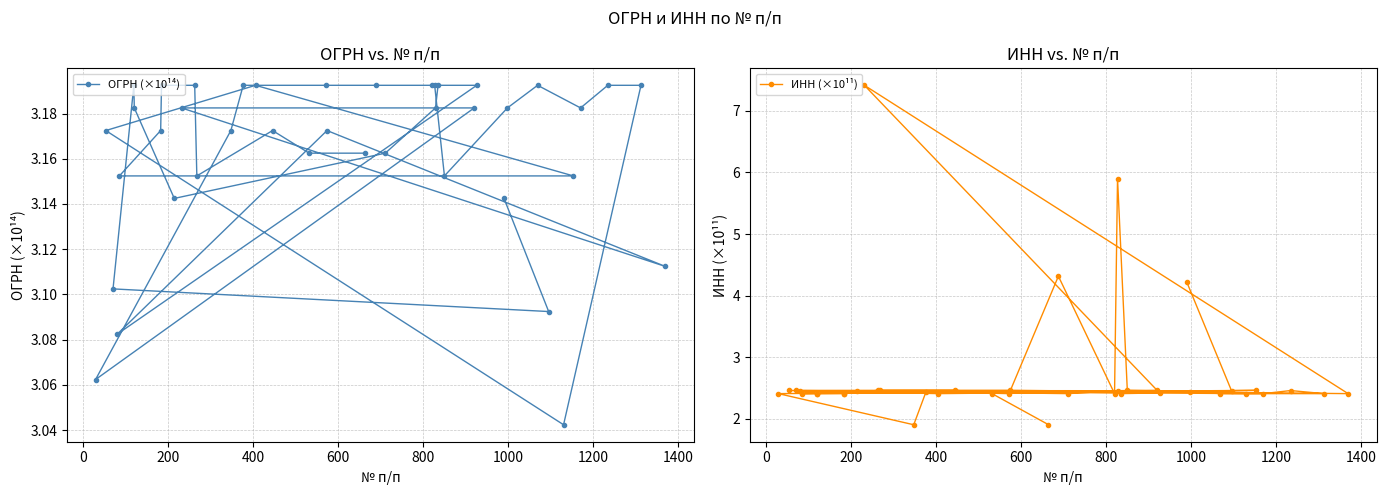

How many ОГРН (×10¹⁴) values are between 3 and 4?

40